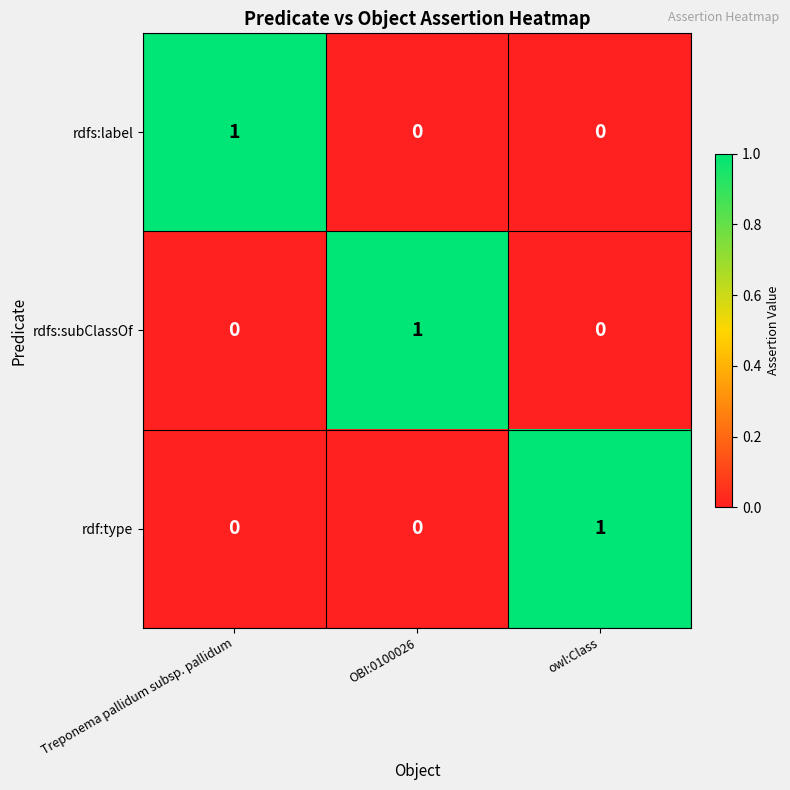

Count the rdfs:subClassOf values in the range 0 to 1.

3